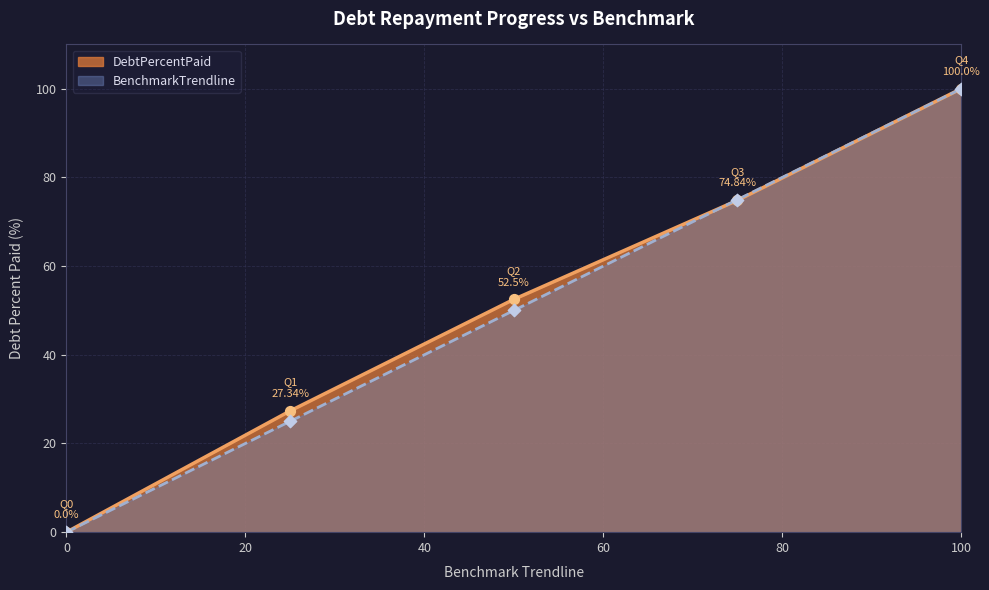

What is the total value across all series at Q1?

52.3